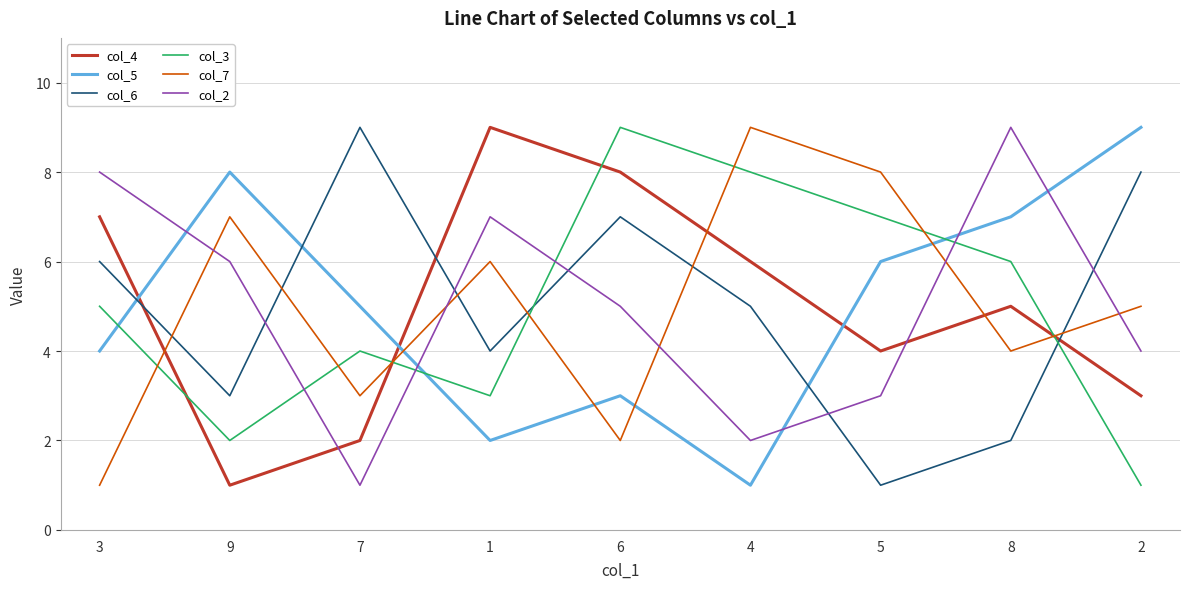

At 1, list the series in order from smallest to largest.

col_5, col_3, col_6, col_7, col_2, col_4